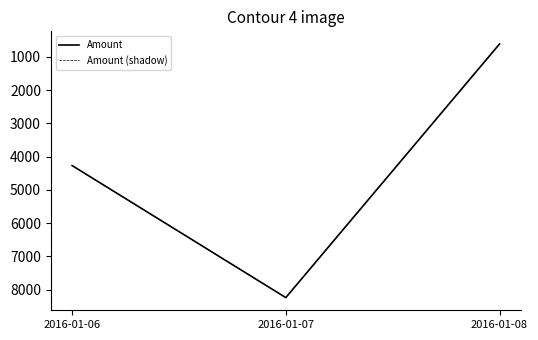

Is this an area chart (filled region under the line)?

No